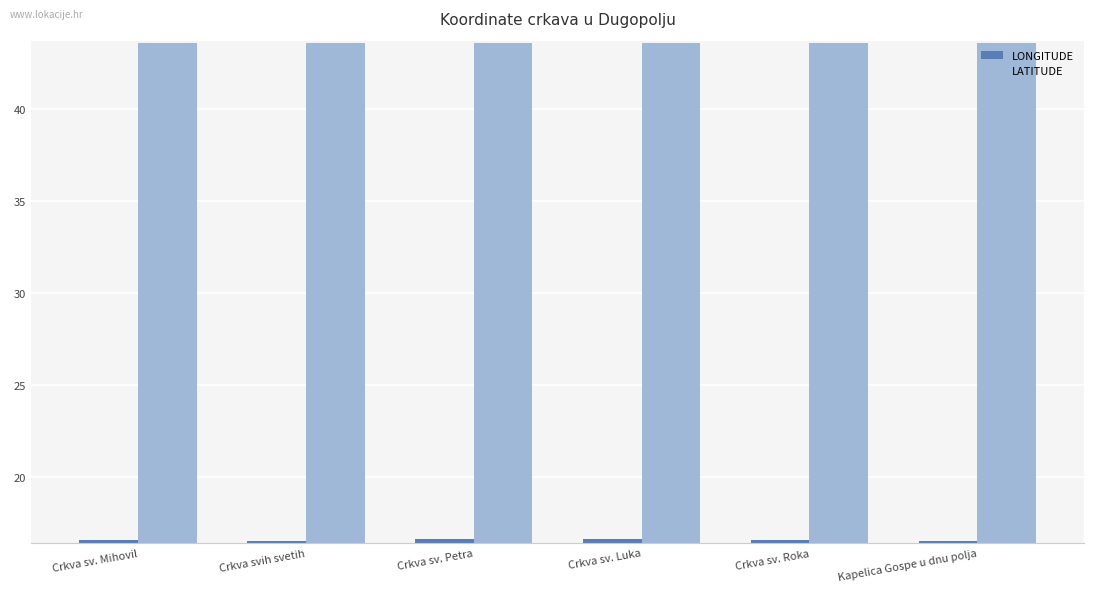

The value of LATITUDE at Crkva svih svetih is 43.6. True or false?

True